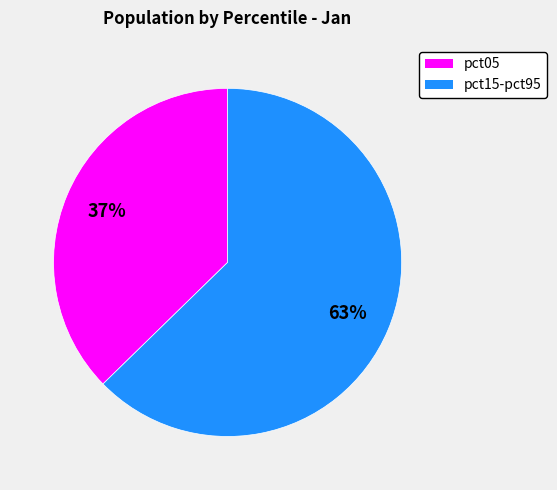

Count the number of slices in the pie.

2